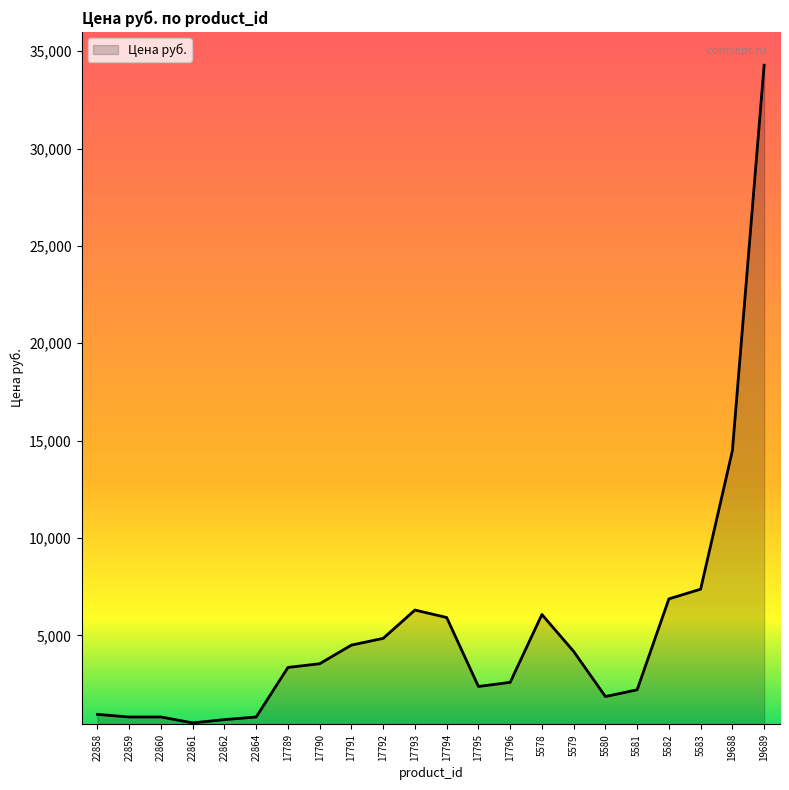

Which category has the highest value across all series?

19689